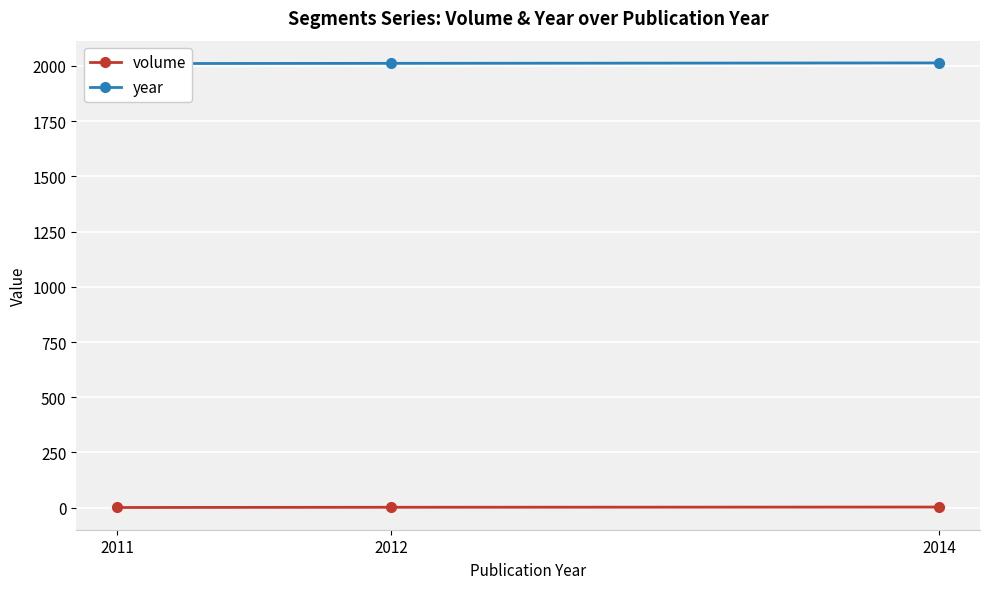

The value of volume at 2014 is 2. True or false?

False